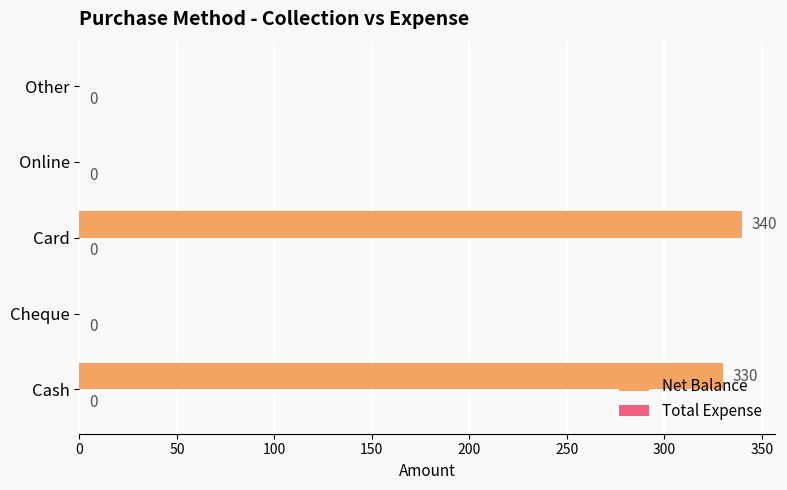

The value at Other is 0. True or false?

True